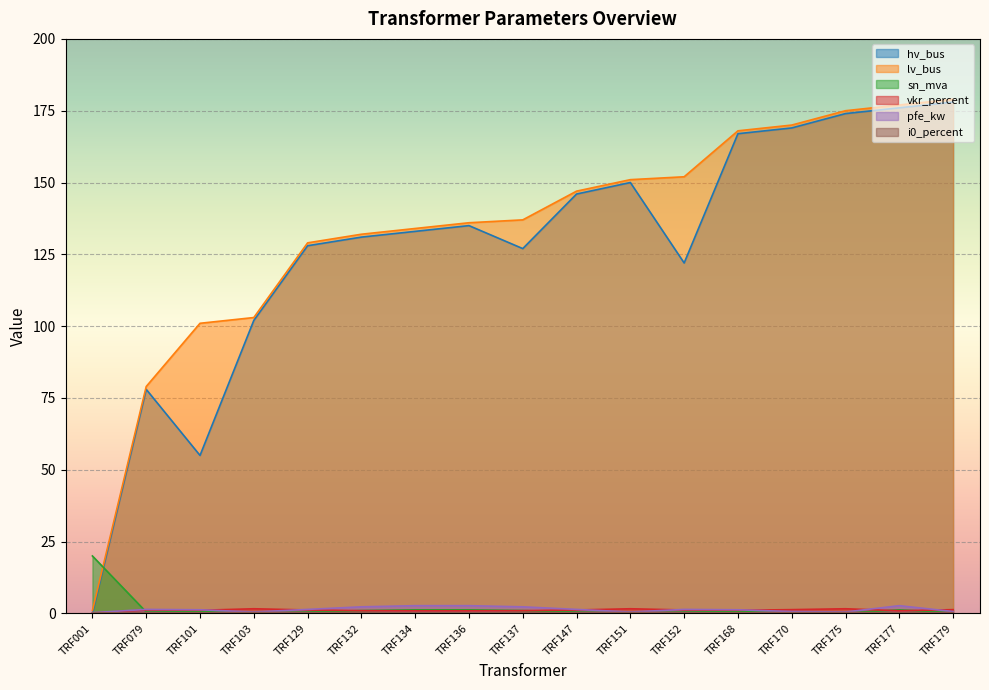

Is it true that pfe_kw equals 2.3 at TRF129?

False